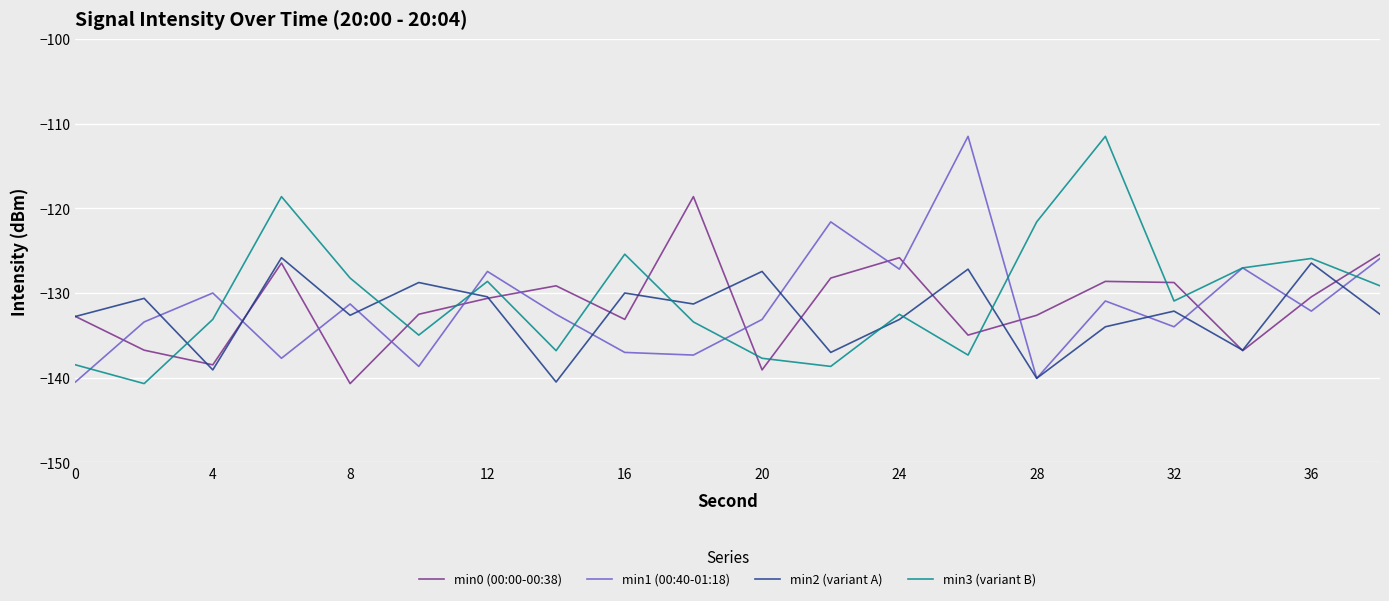

What is the minimum value for min1 (00:40-01:18)?

-140.5